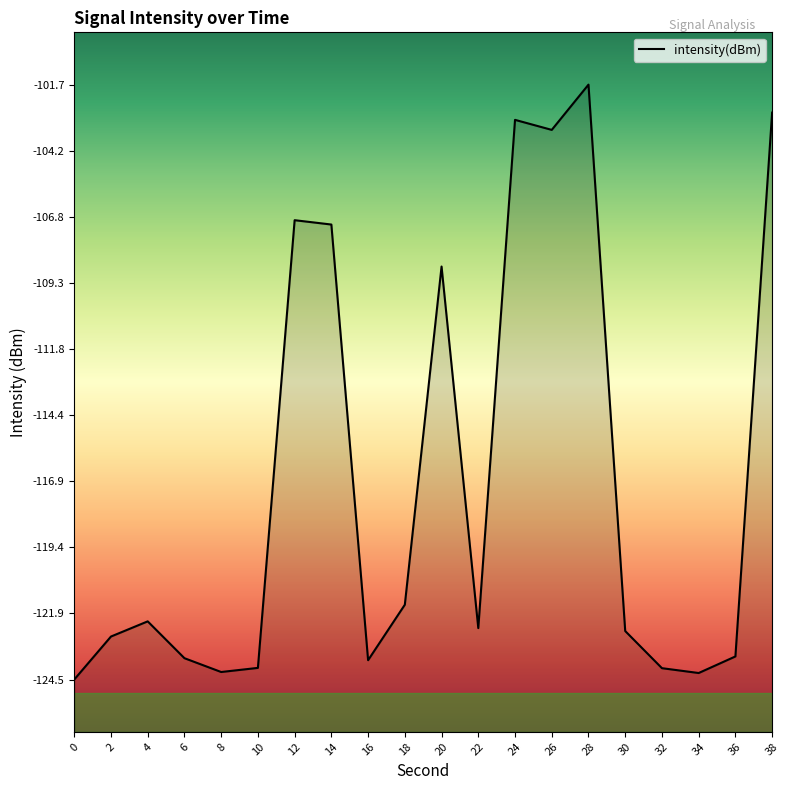

Which has a higher value, 0 or 16?

16